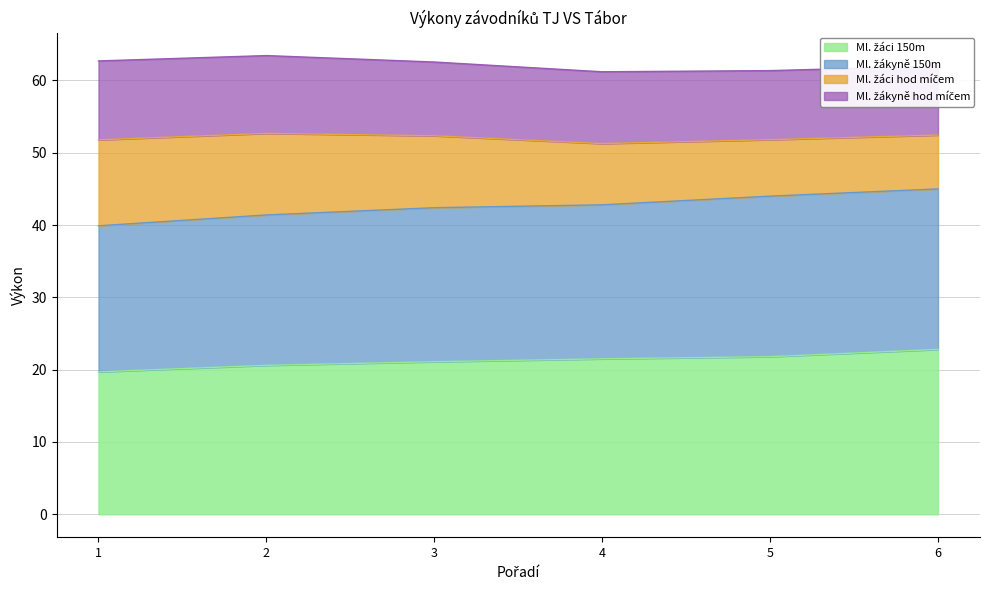

Which series has the largest total across all categories?

Ml. žákyně 150m